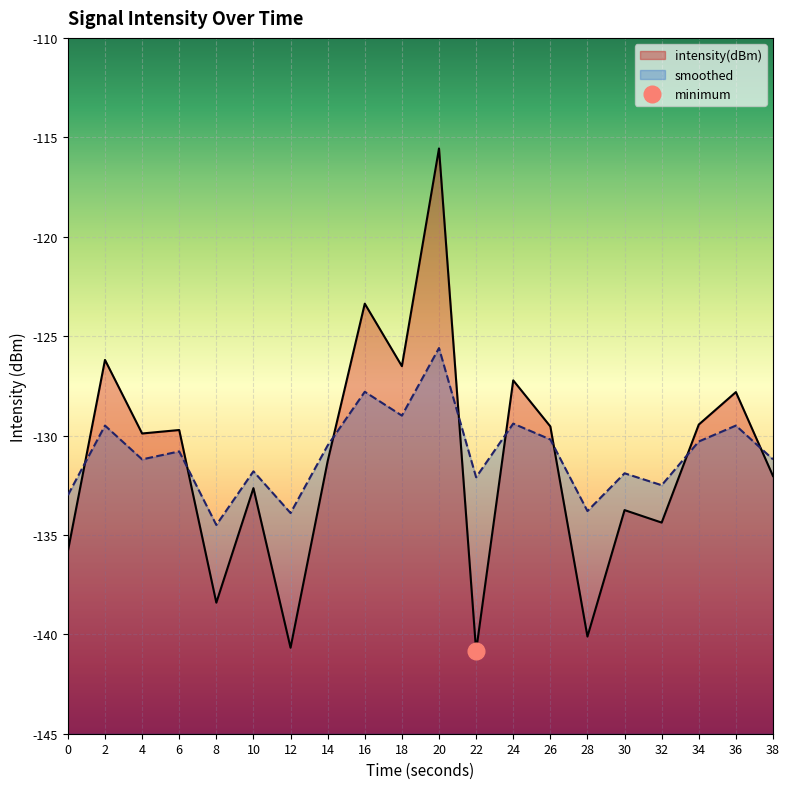

Between 10 and 34, which series saw the biggest shift?

intensity(dBm)